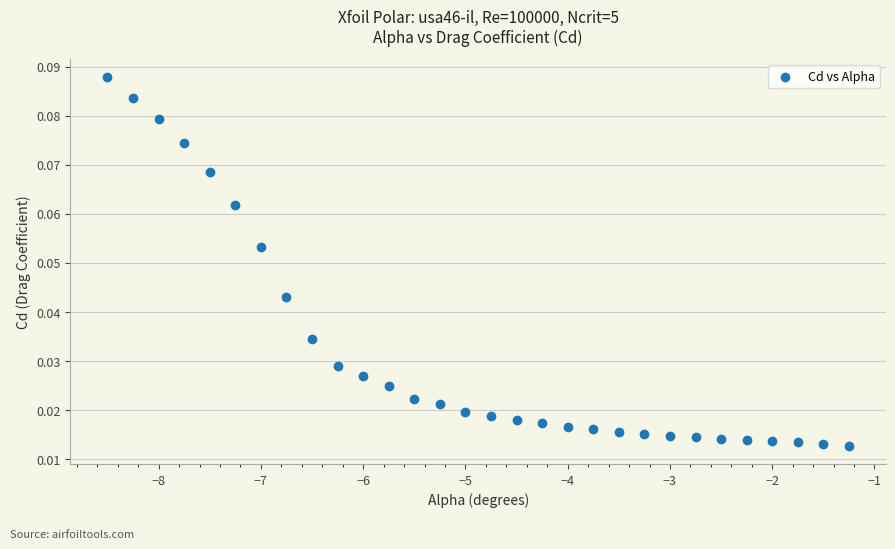

What is the range of X values (max minus min)?

7.2